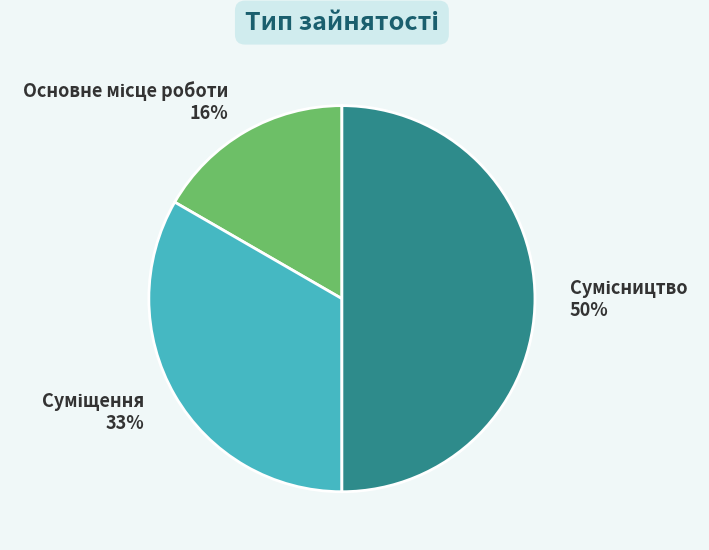

Count the number of slices in the pie.

3